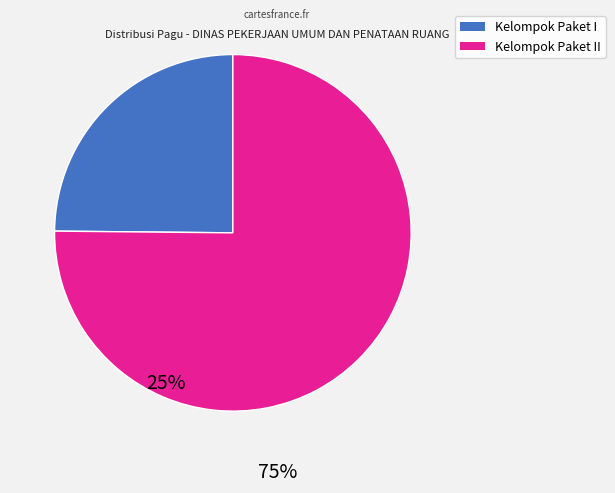

Does any single category account for the majority?

Yes